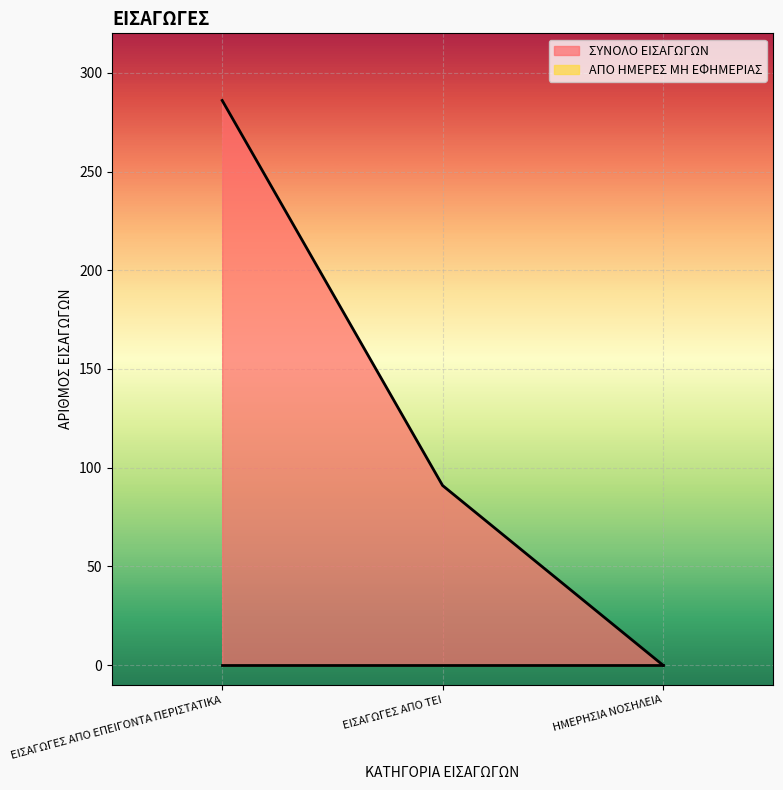

How many distinct data groups are displayed?

2